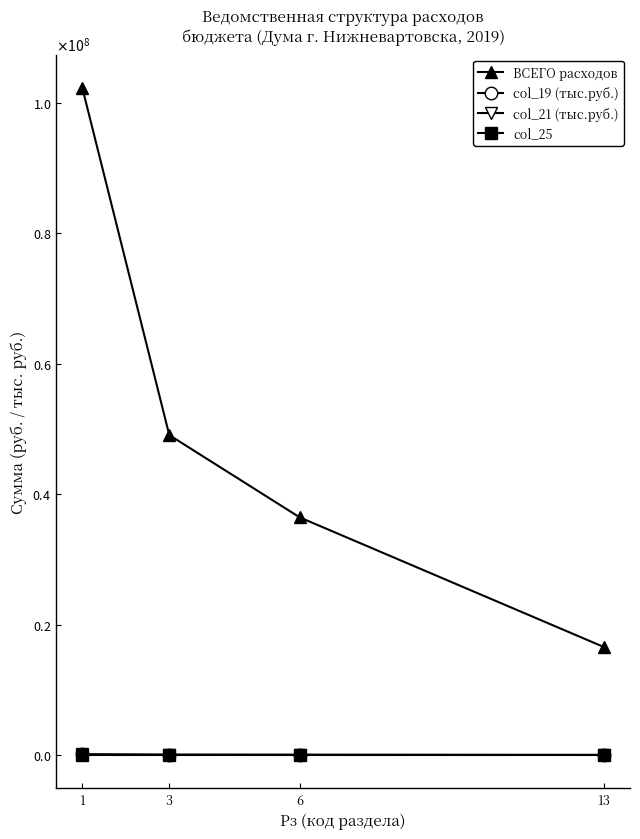

Does the chart have visible grid lines?

No